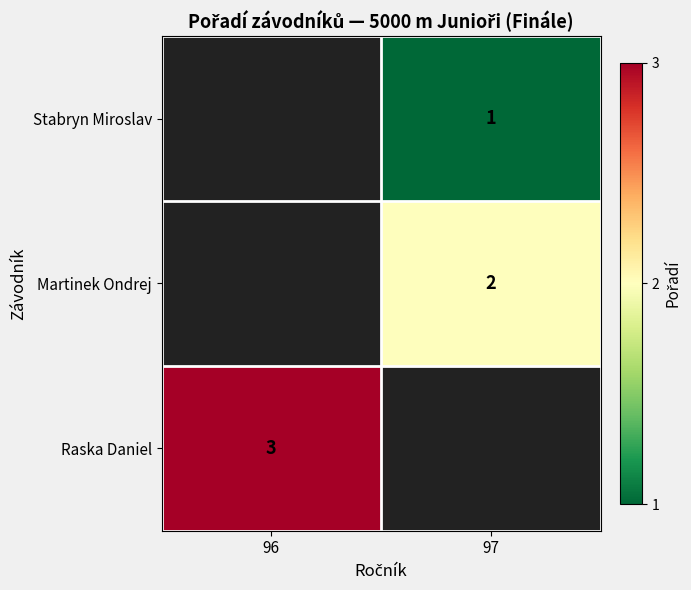

The Raska Daniel series shows 2 at 96. True or false?

False